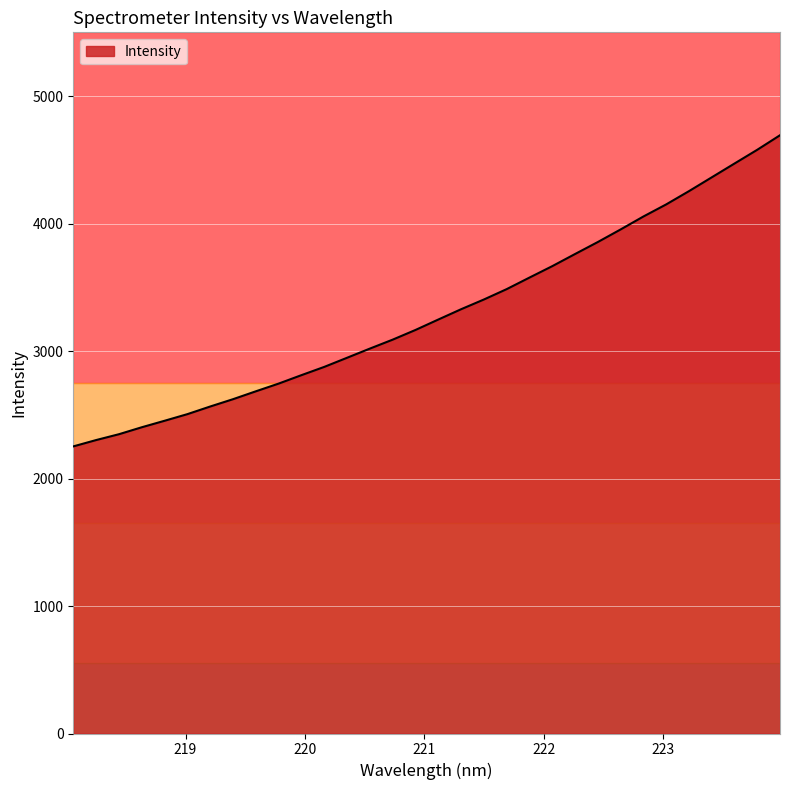

What is the difference between the maximum and second lowest values?

2391.0